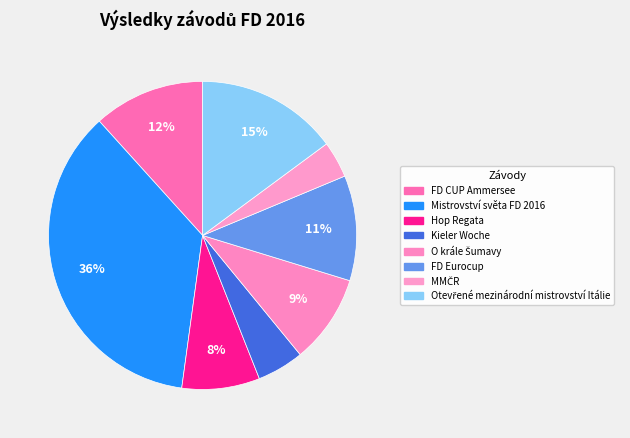

What is the largest slice in the pie chart?

Mistrovství světa FD 2016